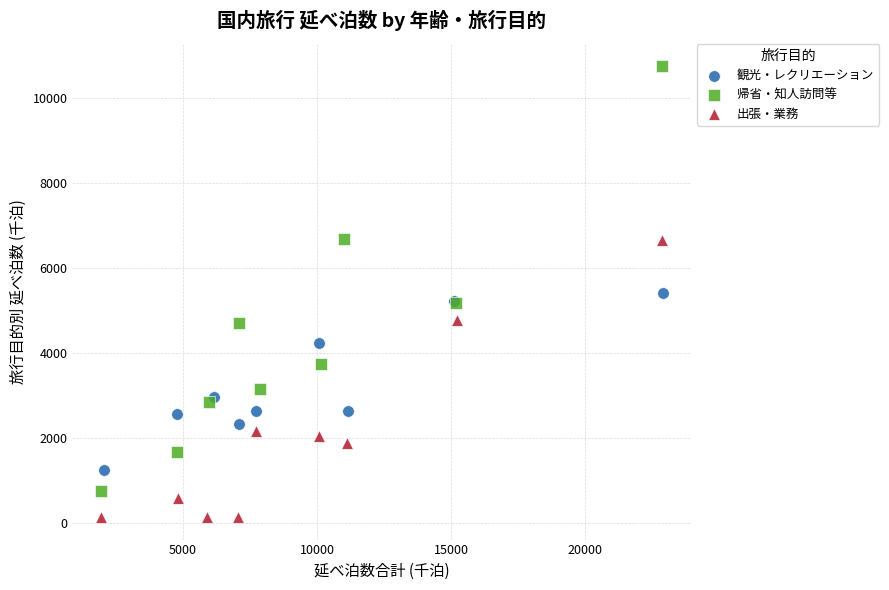

Which series has the widest spread of Y values?

帰省・知人訪問等